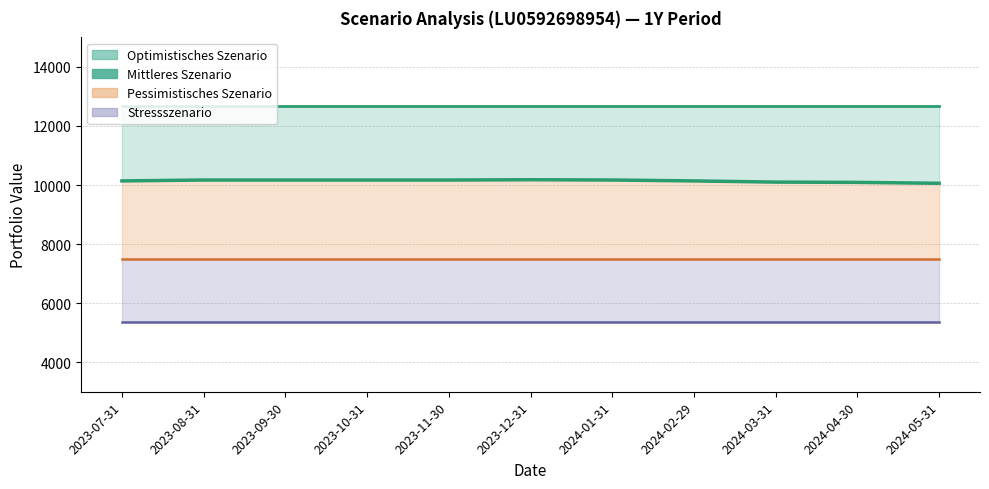

The value of Stressszenario at 2023-12-31 is 9226. True or false?

False